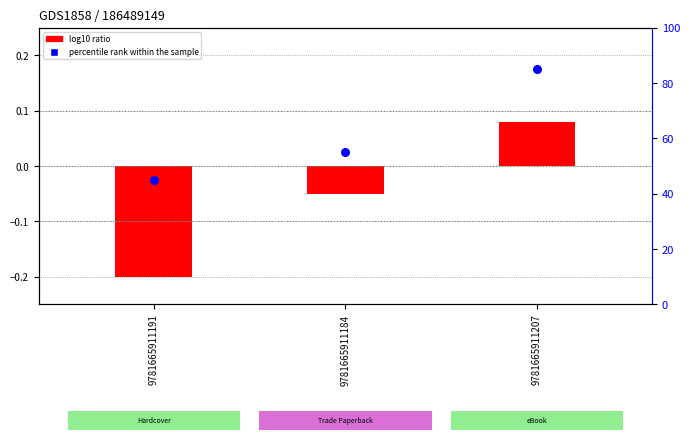

Is the value of log10 ratio at 9781665911191 greater than the value of percentile rank within the sample at 9781665911184?

No